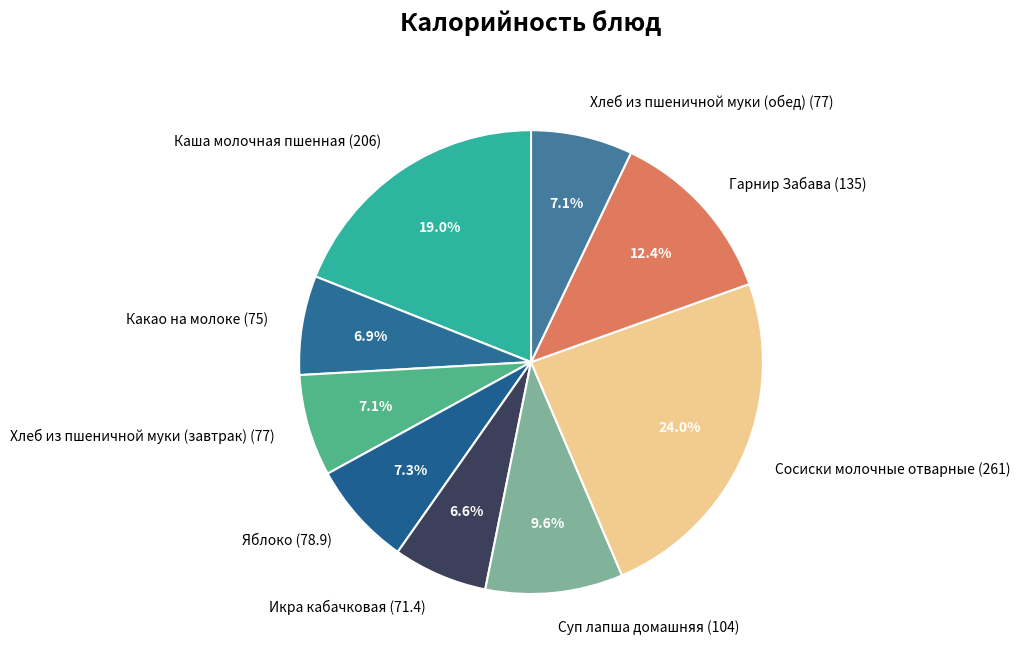

True or false: Какао на молоке accounts for 7% of the total.

True